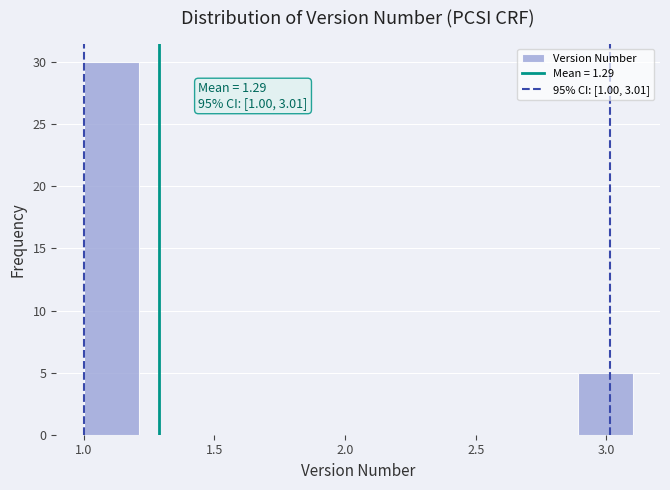

Which range on the x-axis has the tallest bar?

1.00 to 1.21